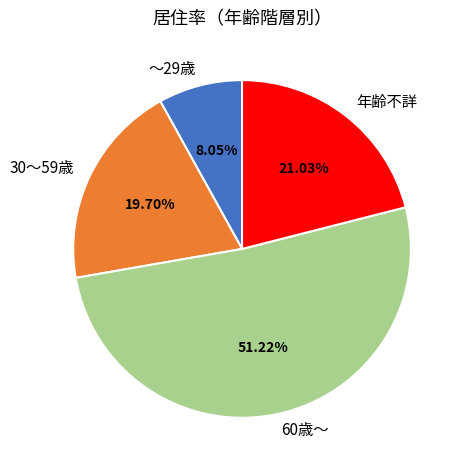

Which category accounts for the majority?

60歳～